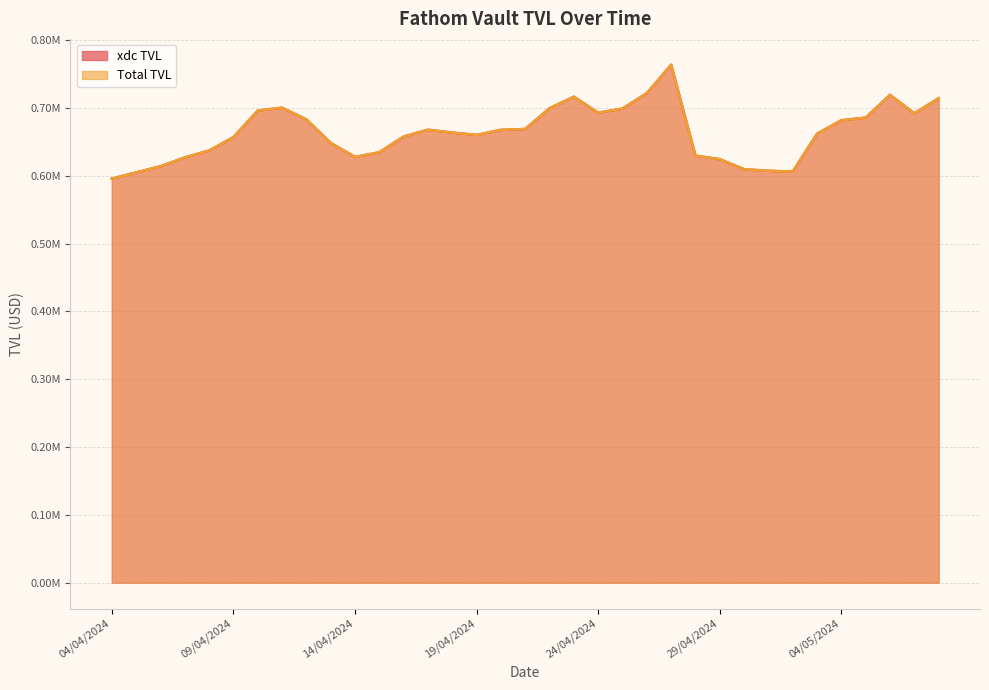

Which label corresponds to the largest value in the chart?

27/04/2024